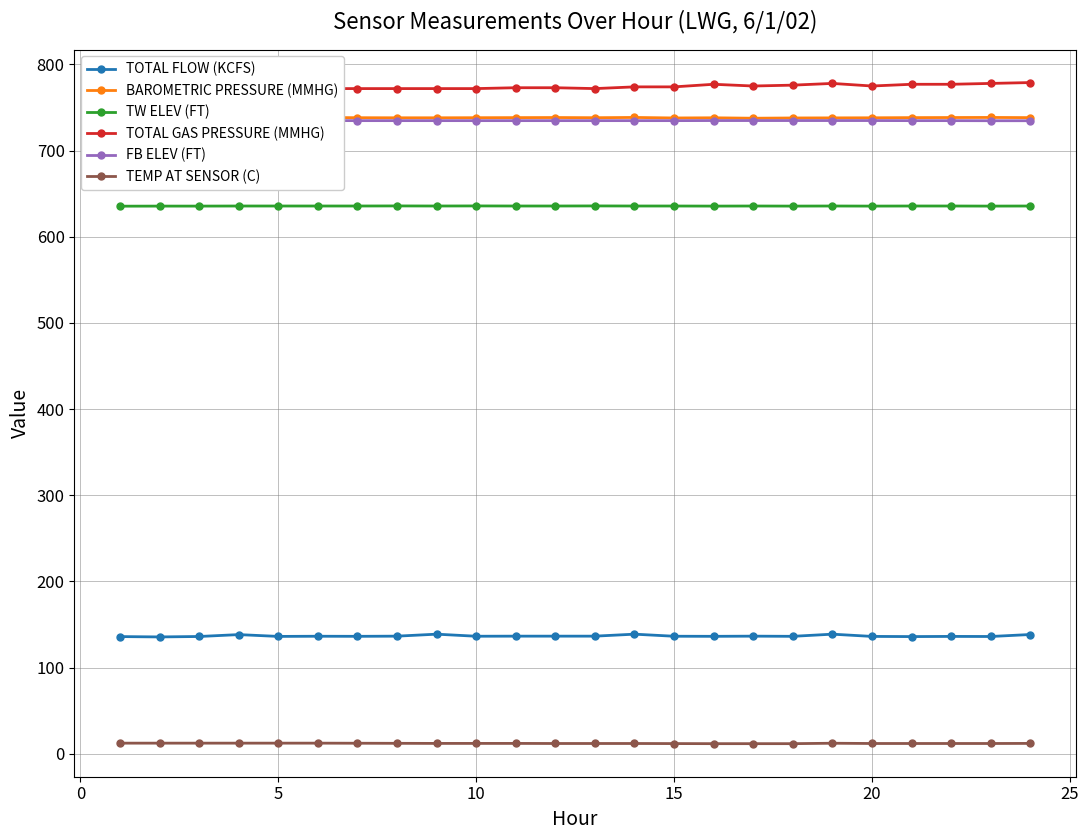

Count the number of categories in the chart.

24